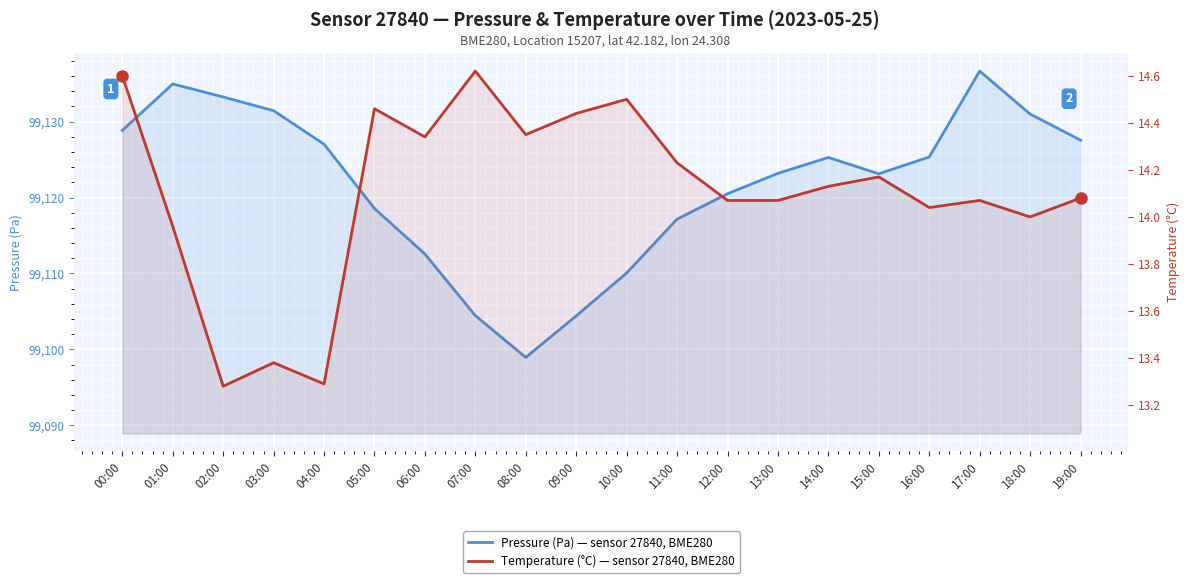

Rank the categories by Pressure (Pa) value from highest to lowest.

17:00, 01:00, 02:00, 03:00, 18:00, 00:00, 19:00, 04:00, 16:00, 14:00, 13:00, 15:00, 12:00, 05:00, 11:00, 06:00, 10:00, 07:00, 09:00, 08:00